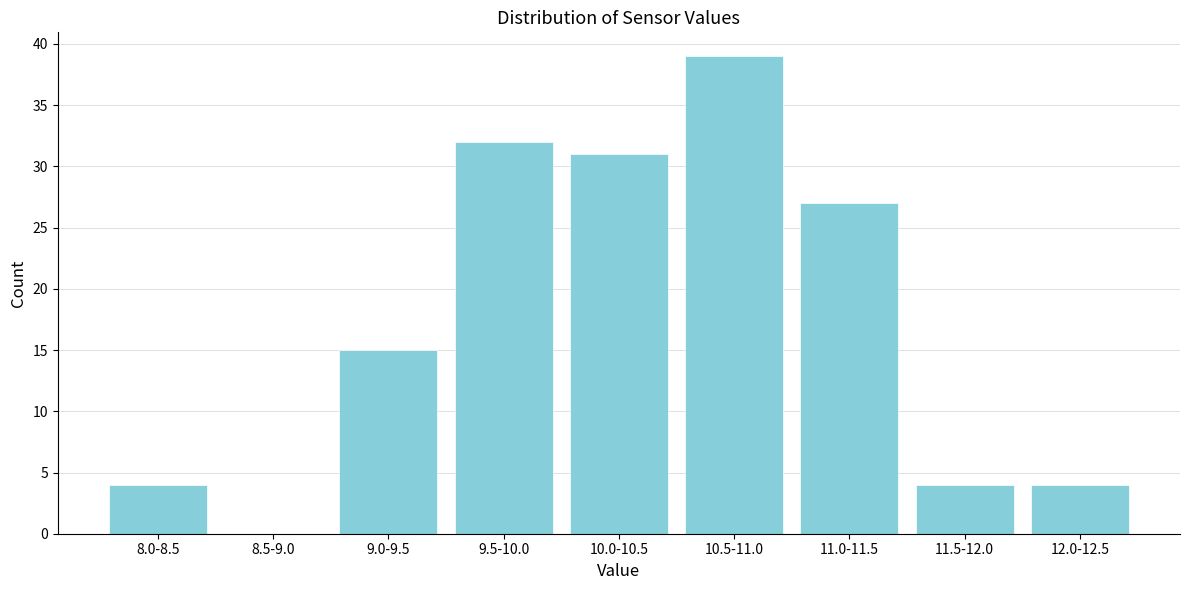

Reading right to left, list all the values displayed in this chart.

12.0-12.5=4	11.5-12.0=4	11.0-11.5=27	10.5-11.0=39	10.0-10.5=31	9.5-10.0=32	9.0-9.5=15	8.5-9.0=0	8.0-8.5=4